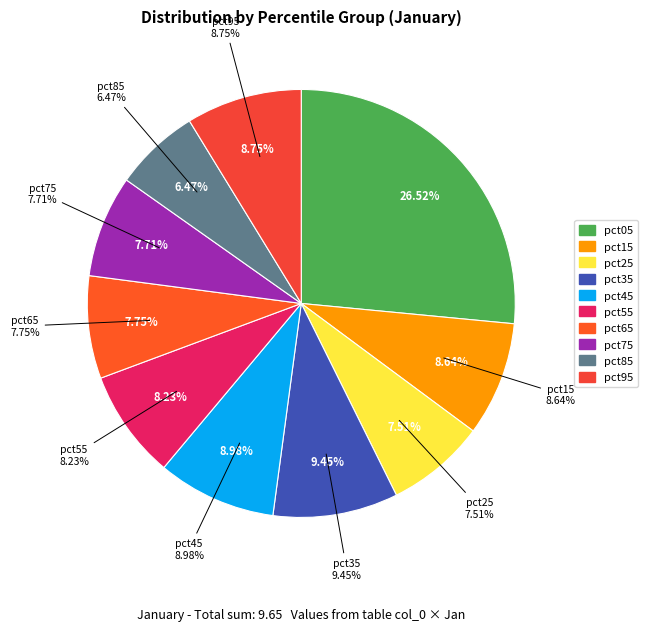

What is the change in value from pct35 to pct75?

-0.2